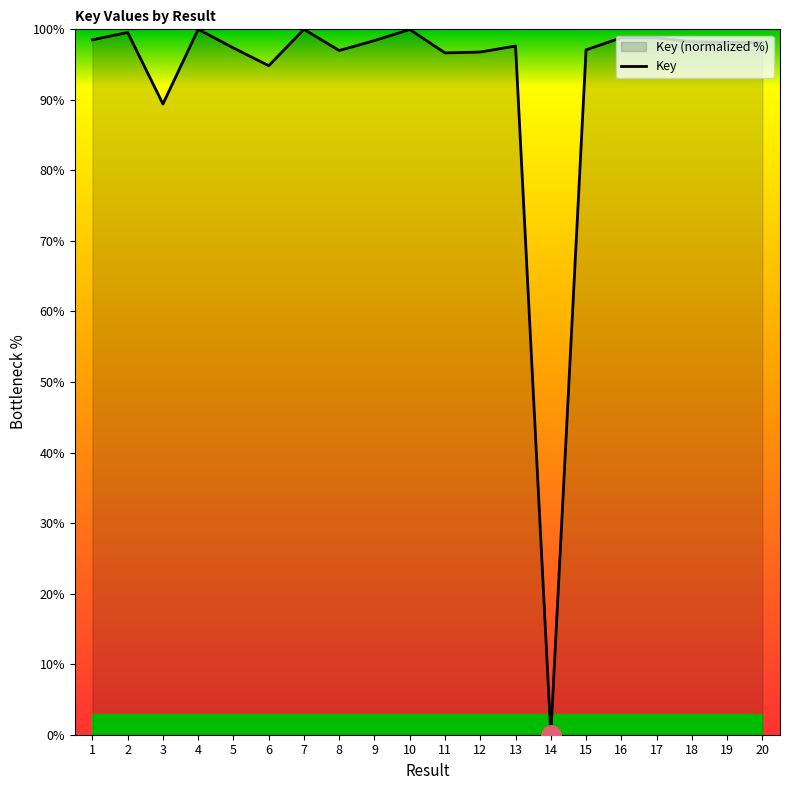

What is the sum of the values at 9 and 11?

195.1